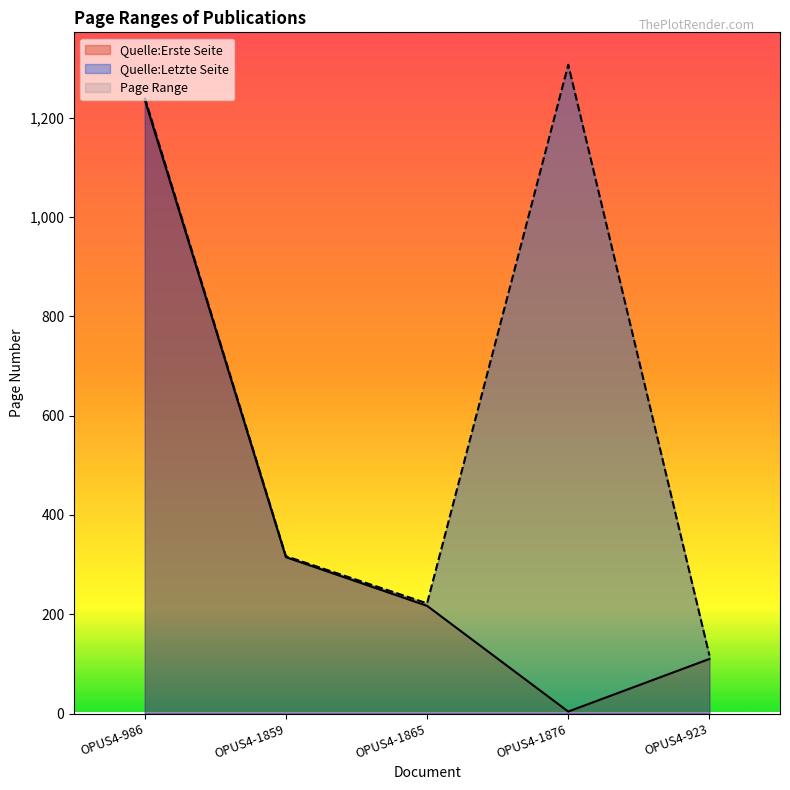

What is the lowest value of the Quelle:Letzte Seite series?

117